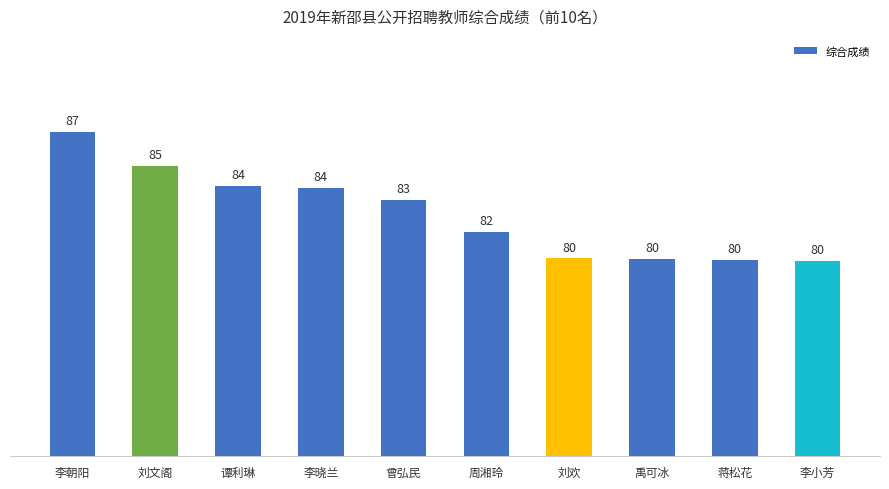

Which has a higher value, 谭利琳 or 曾弘民?

谭利琳